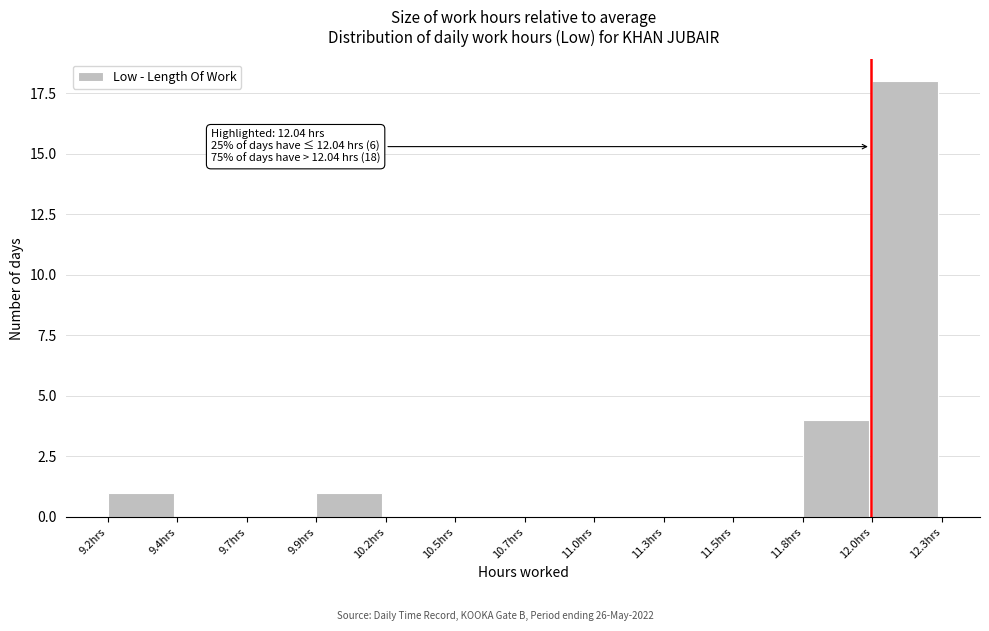

Reading right to left, extract all data points from this chart.

12.0hrs=18	11.8hrs=4	11.5hrs=0	11.3hrs=0	11.0hrs=0	10.7hrs=0	10.5hrs=0	10.2hrs=0	9.9hrs=1	9.7hrs=0	9.4hrs=0	9.2hrs=1